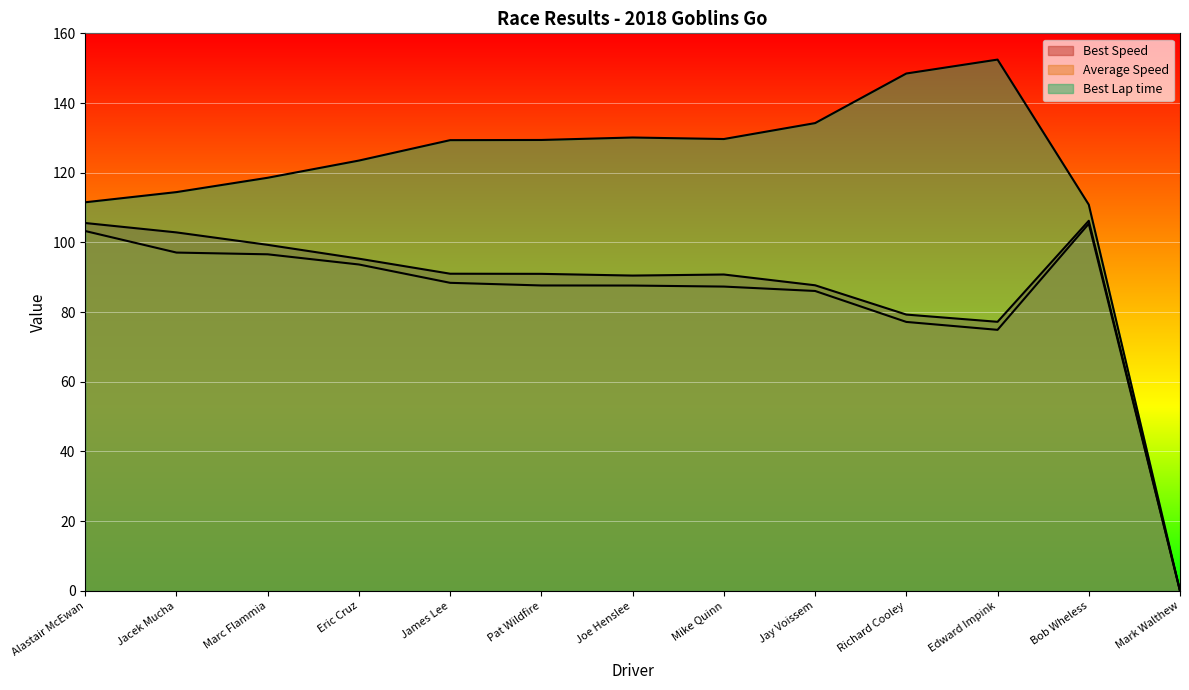

Which category has the highest value across all series?

Edward Impink